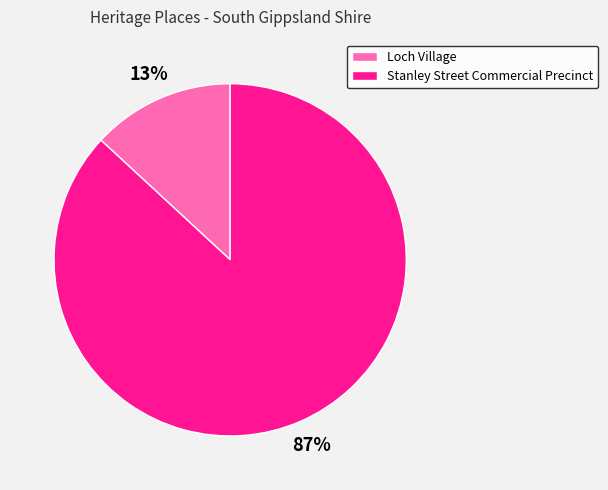

Rank the categories by value from lowest to highest.

Loch Village, Stanley Street Commercial Precinct